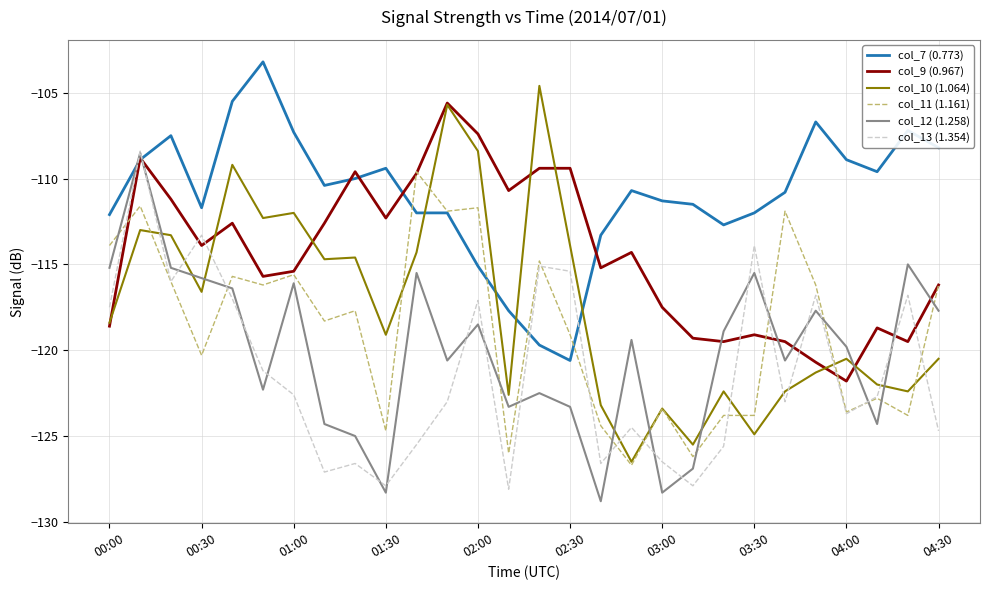

What is the difference between the maximum and second lowest values in the col_7 (0.773) series?

16.5